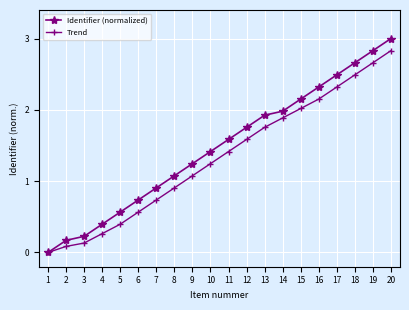

What is the value of the Trend point at the 14th from the left?

1.9